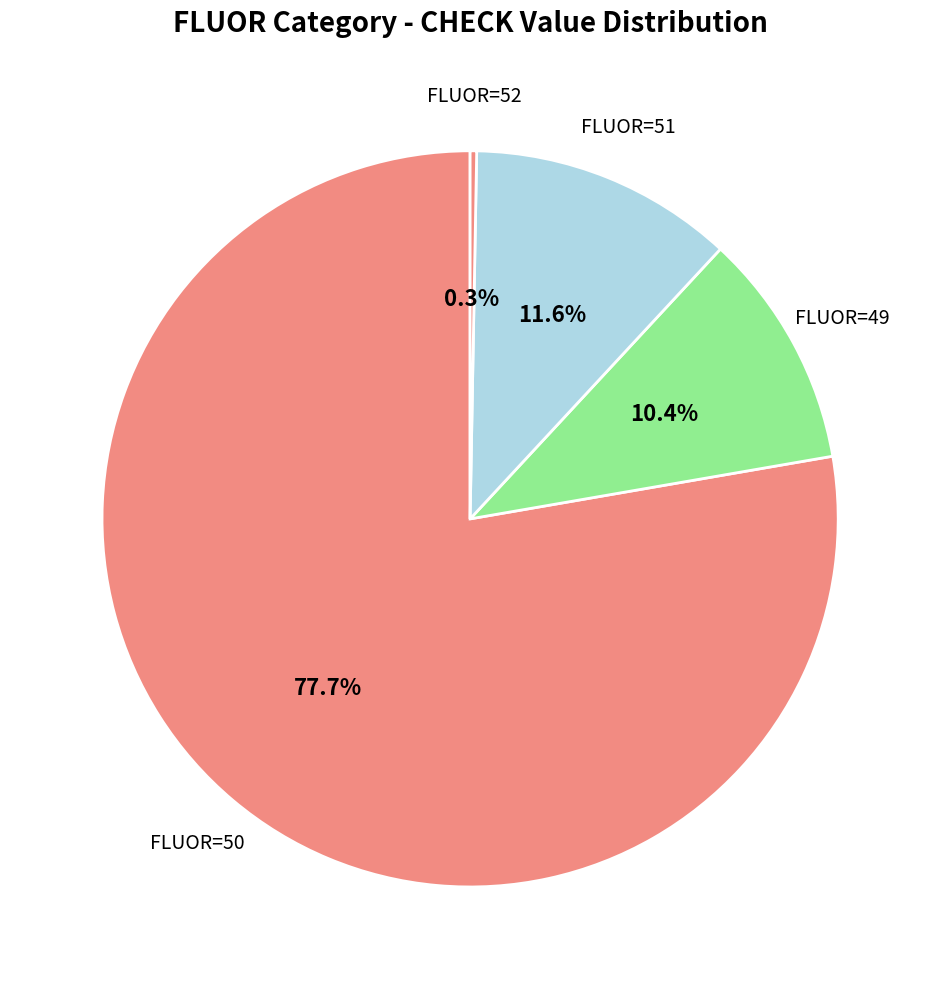

Count the number of slices in the pie.

4